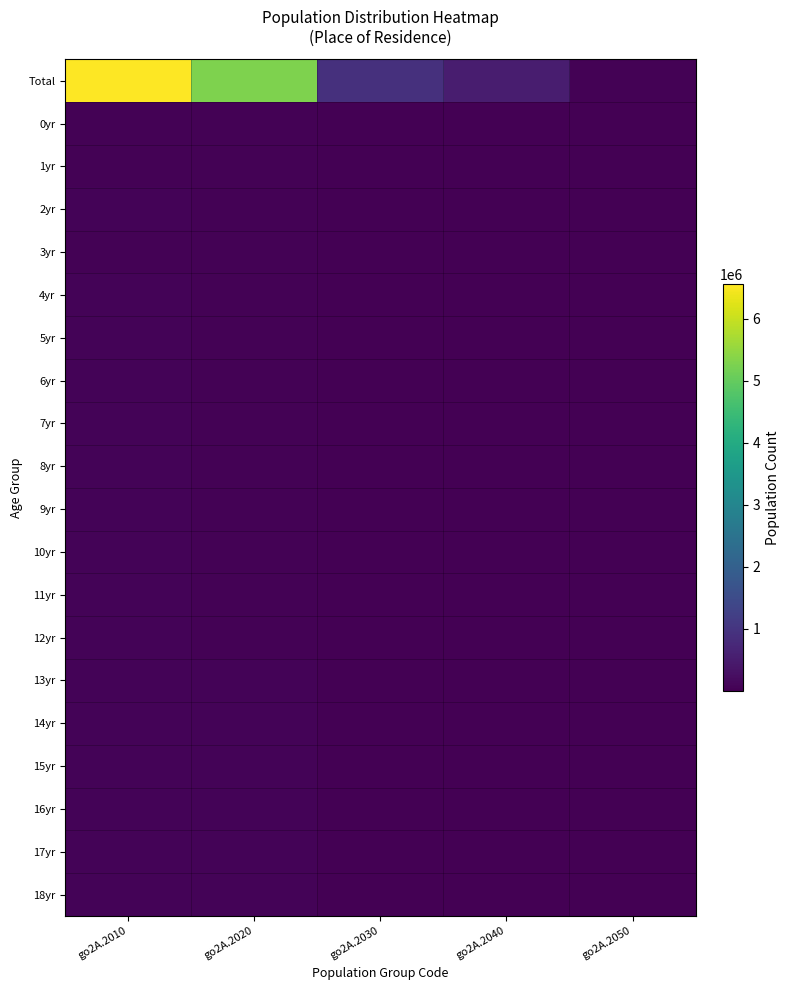

Reading right to left, transcribe all the data shown in this chart.

Total: go2A.2050=41966	go2A.2040=532610	go2A.2030=912207	go2A.2020=5279734	go2A.2010=6553448
0yr: go2A.2050=86	go2A.2040=1334	go2A.2030=2221	go2A.2020=46365	go2A.2010=49278
1yr: go2A.2050=300	go2A.2040=4015	go2A.2030=6689	go2A.2020=41054	go2A.2010=49734
2yr: go2A.2050=426	go2A.2040=6342	go2A.2030=10445	go2A.2020=38637	go2A.2010=51877
3yr: go2A.2050=567	go2A.2040=8184	go2A.2030=13335	go2A.2020=34381	go2A.2010=51150
4yr: go2A.2050=740	go2A.2040=9787	go2A.2030=16004	go2A.2020=33077	go2A.2010=53177
5yr: go2A.2050=743	go2A.2040=10623	go2A.2030=17302	go2A.2020=31845	go2A.2010=53674
6yr: go2A.2050=655	go2A.2040=10358	go2A.2030=15966	go2A.2020=34615	go2A.2010=54702
7yr: go2A.2050=577	go2A.2040=9603	go2A.2030=14333	go2A.2020=38233	go2A.2010=56269
8yr: go2A.2050=438	go2A.2040=8294	go2A.2030=11960	go2A.2020=41180	go2A.2010=56105
9yr: go2A.2050=352	go2A.2040=7374	go2A.2030=10165	go2A.2020=43030	go2A.2010=55805
10yr: go2A.2050=316	go2A.2040=6532	go2A.2030=8759	go2A.2020=44941	go2A.2010=55947
11yr: go2A.2050=240	go2A.2040=5856	go2A.2030=7706	go2A.2020=48174	go2A.2010=57866
12yr: go2A.2050=237	go2A.2040=5692	go2A.2030=7229	go2A.2020=50037	go2A.2010=59099
13yr: go2A.2050=209	go2A.2040=5540	go2A.2030=7066	go2A.2020=51734	go2A.2010=60481
14yr: go2A.2050=230	go2A.2040=5266	go2A.2030=6645	go2A.2020=53049	go2A.2010=61163
15yr: go2A.2050=200	go2A.2040=5092	go2A.2030=6562	go2A.2020=53921	go2A.2010=61940
16yr: go2A.2050=249	go2A.2040=4939	go2A.2030=6639	go2A.2020=53874	go2A.2010=62027
17yr: go2A.2050=257	go2A.2040=4695	go2A.2030=6415	go2A.2020=55243	go2A.2010=62997
18yr: go2A.2050=280	go2A.2040=4416	go2A.2030=6660	go2A.2020=54387	go2A.2010=63373